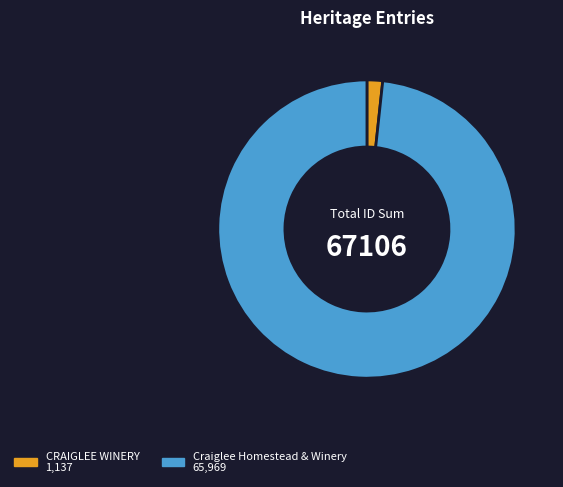

Is it true that Craiglee Homestead & Winery is 98% of the pie?

True